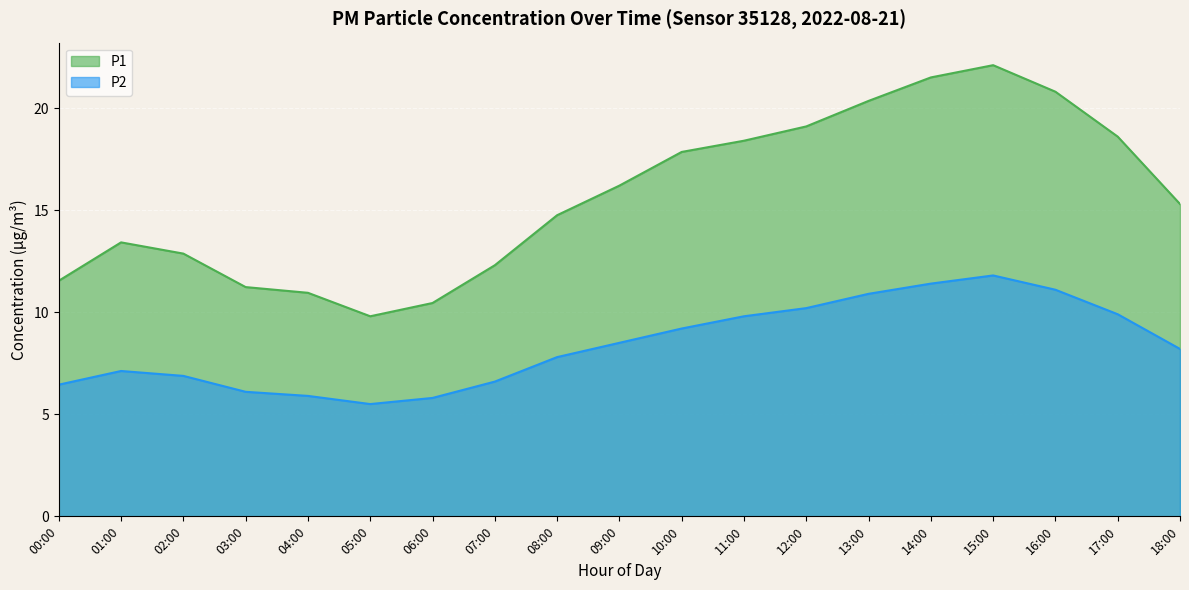

What is the label of the 3rd point from the right?

16:00